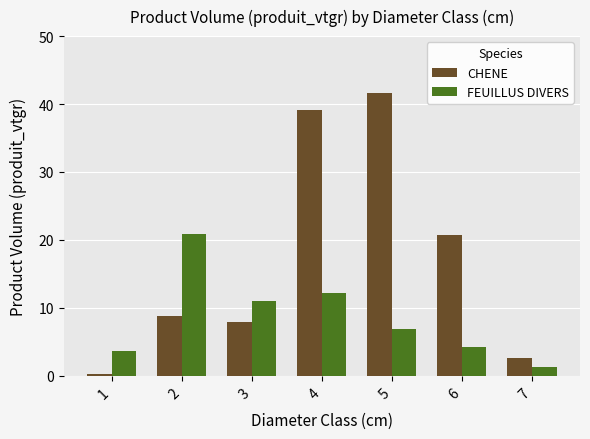

How many bars are there in total?

14